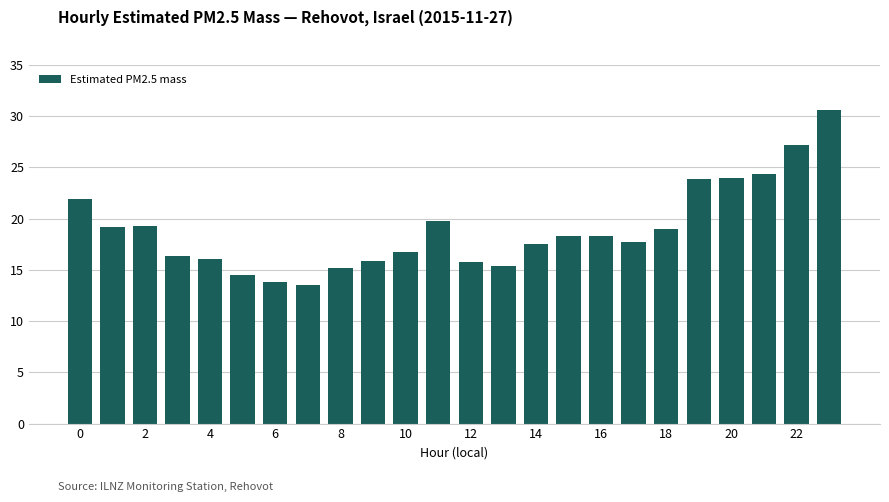

What is the value of the 9th bar from the left?

15.2